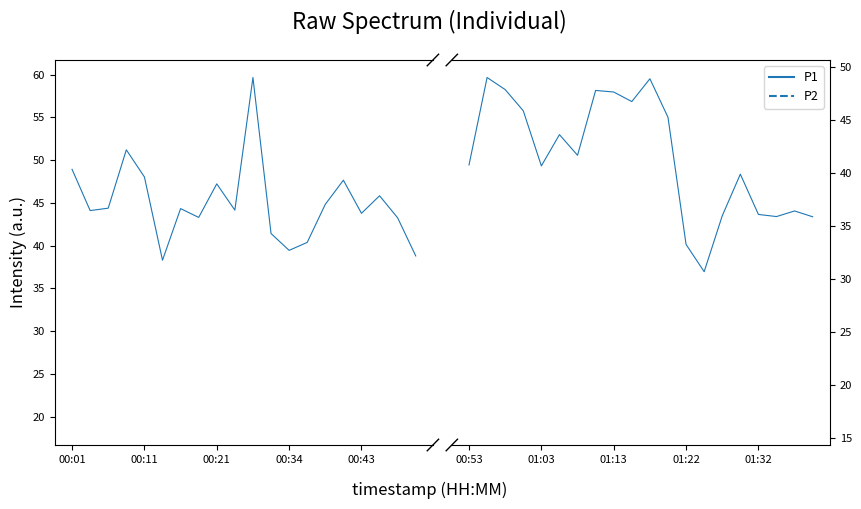

Is it true that P2_left_hidden equals 20.8 at 00:11?

True